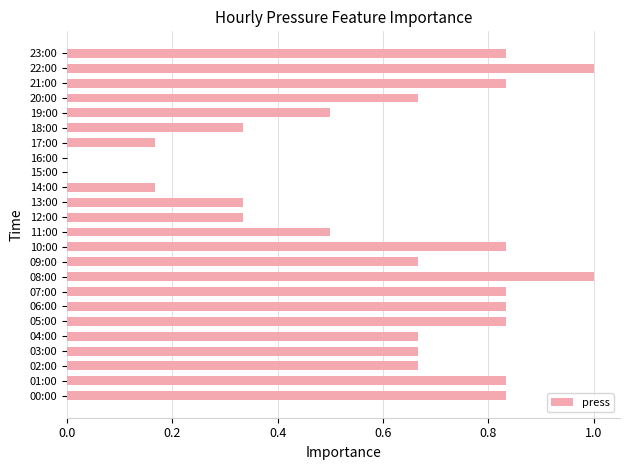

What is the change in value from 02:00 to 16:00?

-0.7